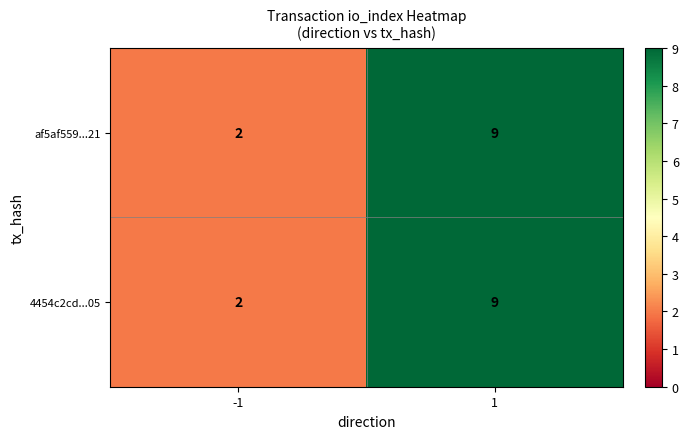

Rank the categories by 4454c2cd...05 value from highest to lowest.

1, -1